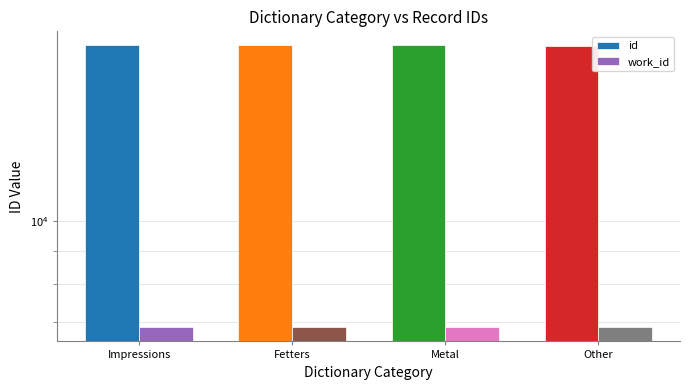

Where does the id series first go above 18513?

Metal